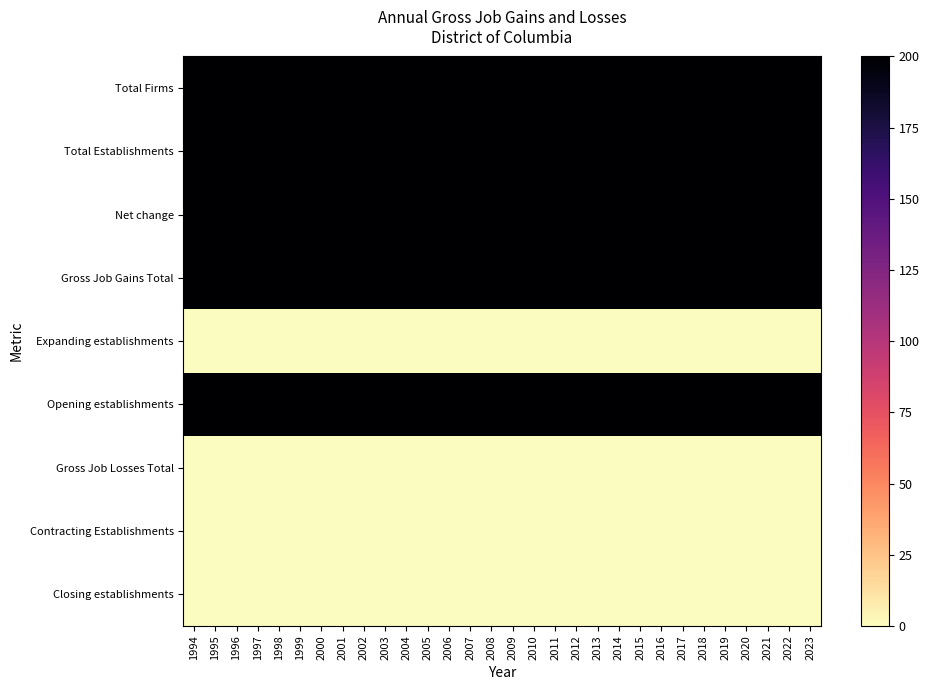

Reading left to right, what are all the values shown in this chart?

Total Firms: 1994=200	1995=200	1996=200	1997=200	1998=200	1999=200	2000=200	2001=200	2002=200	2003=200	2004=200	2005=200	2006=200	2007=200	2008=200	2009=200	2010=200	2011=200	2012=200	2013=200	2014=200	2015=200	2016=200	2017=200	2018=200	2019=200	2020=200	2021=200	2022=200	2023=200
Total Establishments: 1994=200	1995=200	1996=200	1997=200	1998=200	1999=200	2000=200	2001=200	2002=200	2003=200	2004=200	2005=200	2006=200	2007=200	2008=200	2009=200	2010=200	2011=200	2012=200	2013=200	2014=200	2015=200	2016=200	2017=200	2018=200	2019=200	2020=200	2021=200	2022=200	2023=200
Net change: 1994=200	1995=200	1996=200	1997=200	1998=200	1999=200	2000=200	2001=200	2002=200	2003=200	2004=200	2005=200	2006=200	2007=200	2008=200	2009=200	2010=200	2011=200	2012=200	2013=200	2014=200	2015=200	2016=200	2017=200	2018=200	2019=200	2020=200	2021=200	2022=200	2023=200
Gross Job Gains Total: 1994=200	1995=200	1996=200	1997=200	1998=200	1999=200	2000=200	2001=200	2002=200	2003=200	2004=200	2005=200	2006=200	2007=200	2008=200	2009=200	2010=200	2011=200	2012=200	2013=200	2014=200	2015=200	2016=200	2017=200	2018=200	2019=200	2020=200	2021=200	2022=200	2023=200
Expanding establishments: 1994=0	1995=0	1996=0	1997=0	1998=0	1999=0	2000=0	2001=0	2002=0	2003=0	2004=0	2005=0	2006=0	2007=0	2008=0	2009=0	2010=0	2011=0	2012=0	2013=0	2014=0	2015=0	2016=0	2017=0	2018=0	2019=0	2020=0	2021=0	2022=0	2023=0
Opening establishments: 1994=200	1995=200	1996=200	1997=200	1998=200	1999=200	2000=200	2001=200	2002=200	2003=200	2004=200	2005=200	2006=200	2007=200	2008=200	2009=200	2010=200	2011=200	2012=200	2013=200	2014=200	2015=200	2016=200	2017=200	2018=200	2019=200	2020=200	2021=200	2022=200	2023=200
Gross Job Losses Total: 1994=0	1995=0	1996=0	1997=0	1998=0	1999=0	2000=0	2001=0	2002=0	2003=0	2004=0	2005=0	2006=0	2007=0	2008=0	2009=0	2010=0	2011=0	2012=0	2013=0	2014=0	2015=0	2016=0	2017=0	2018=0	2019=0	2020=0	2021=0	2022=0	2023=0
Contracting Establishments: 1994=0	1995=0	1996=0	1997=0	1998=0	1999=0	2000=0	2001=0	2002=0	2003=0	2004=0	2005=0	2006=0	2007=0	2008=0	2009=0	2010=0	2011=0	2012=0	2013=0	2014=0	2015=0	2016=0	2017=0	2018=0	2019=0	2020=0	2021=0	2022=0	2023=0
Closing establishments: 1994=0	1995=0	1996=0	1997=0	1998=0	1999=0	2000=0	2001=0	2002=0	2003=0	2004=0	2005=0	2006=0	2007=0	2008=0	2009=0	2010=0	2011=0	2012=0	2013=0	2014=0	2015=0	2016=0	2017=0	2018=0	2019=0	2020=0	2021=0	2022=0	2023=0